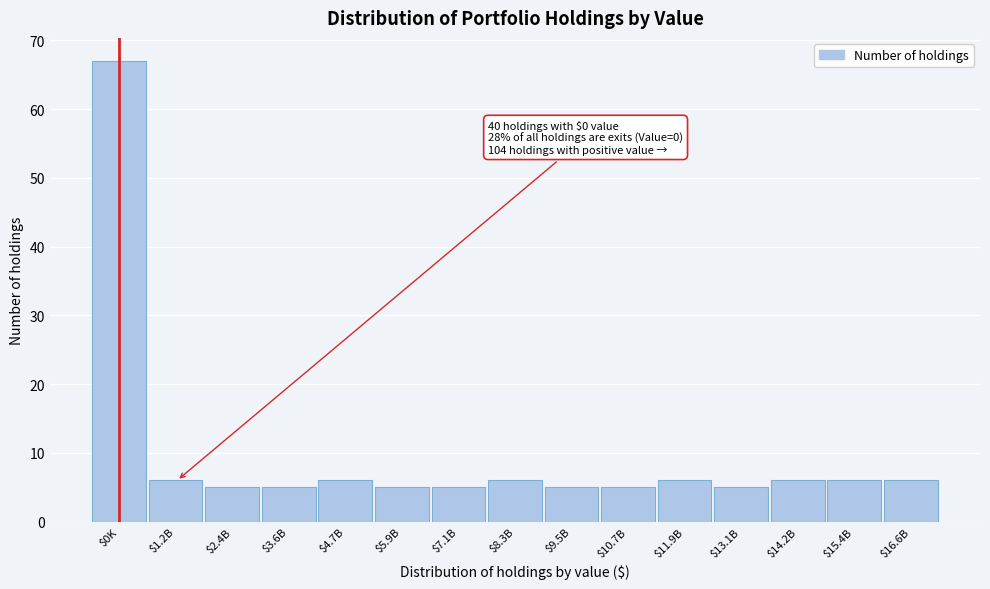

Reading left to right, extract all data points from this chart.

67	6	5	5	6	5	5	6	5	5	6	5	6	6	6